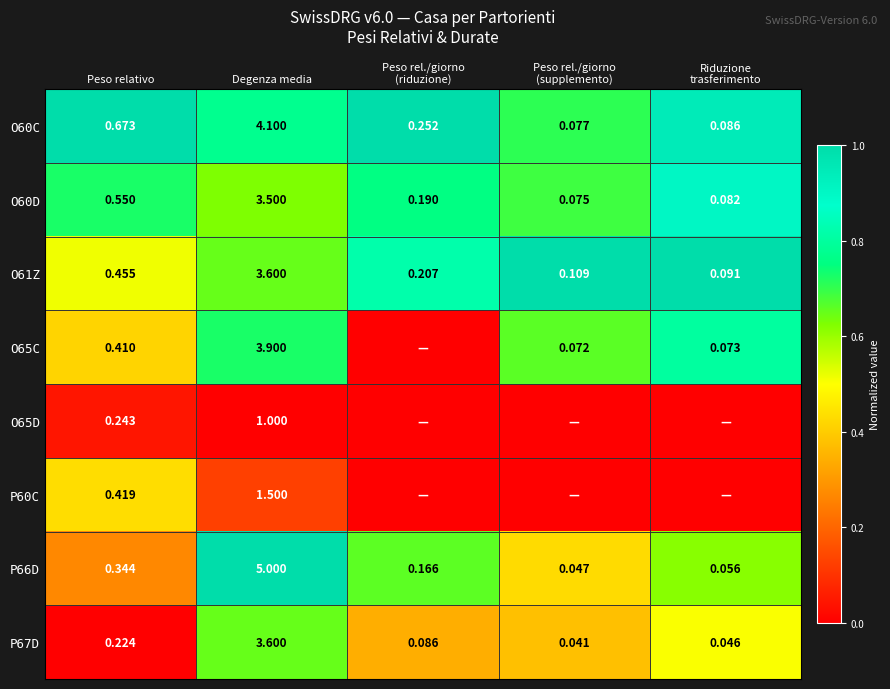

At which label does O60C reach its peak?

Degenza media